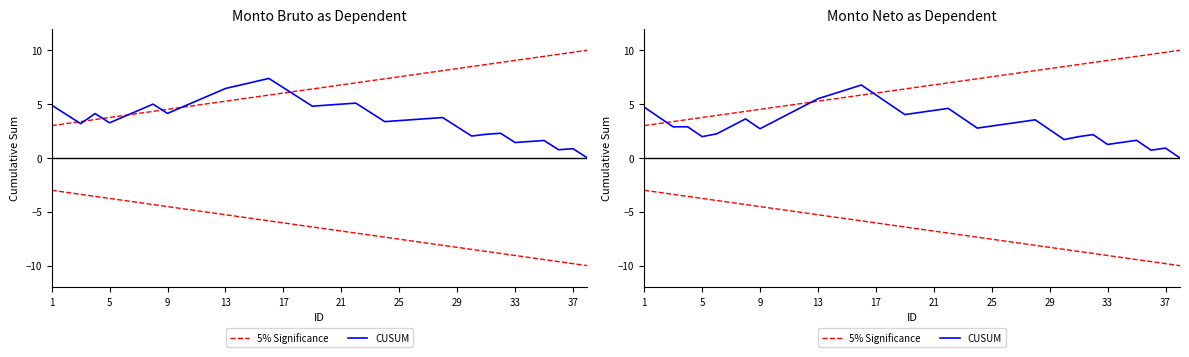

What is the difference between the maximum and minimum values in the CUSUM series?

6.8